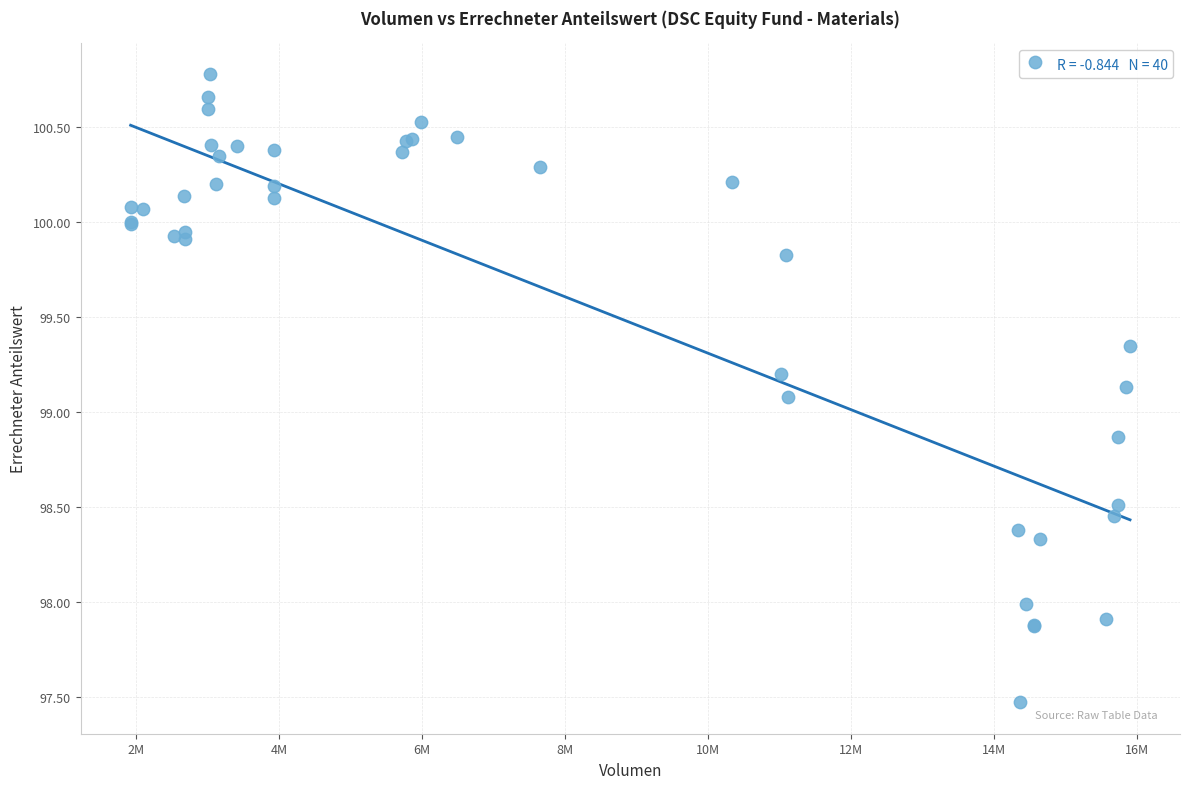

What Y value in the scatter plot is closest to 99?

99.1